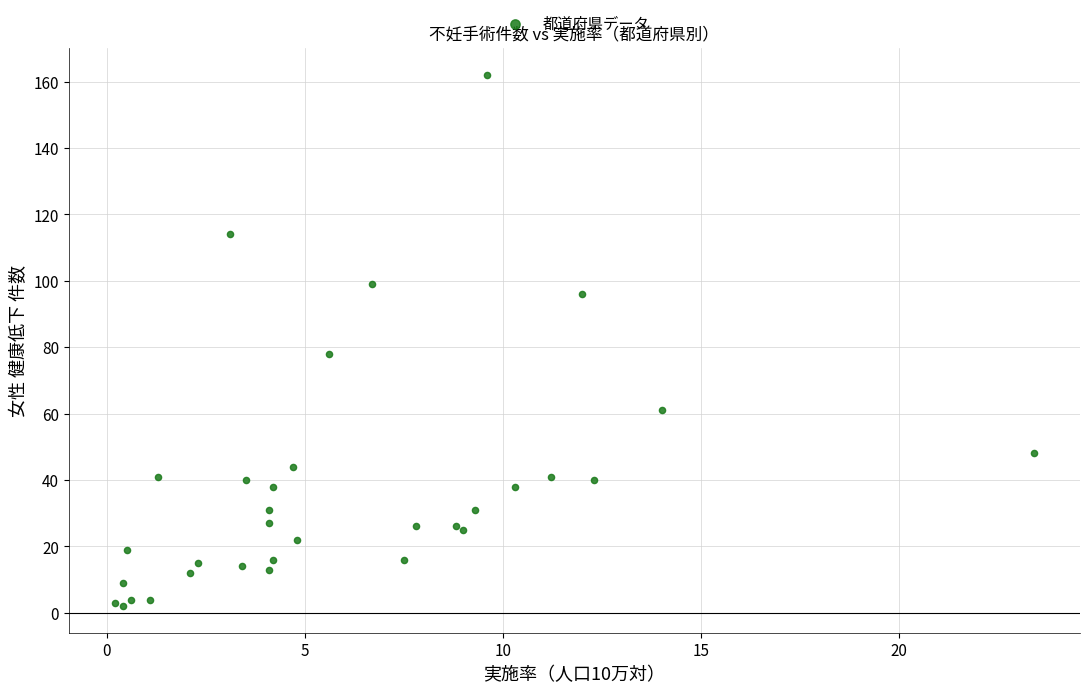

What Y value in the scatter plot is closest to 82?

78